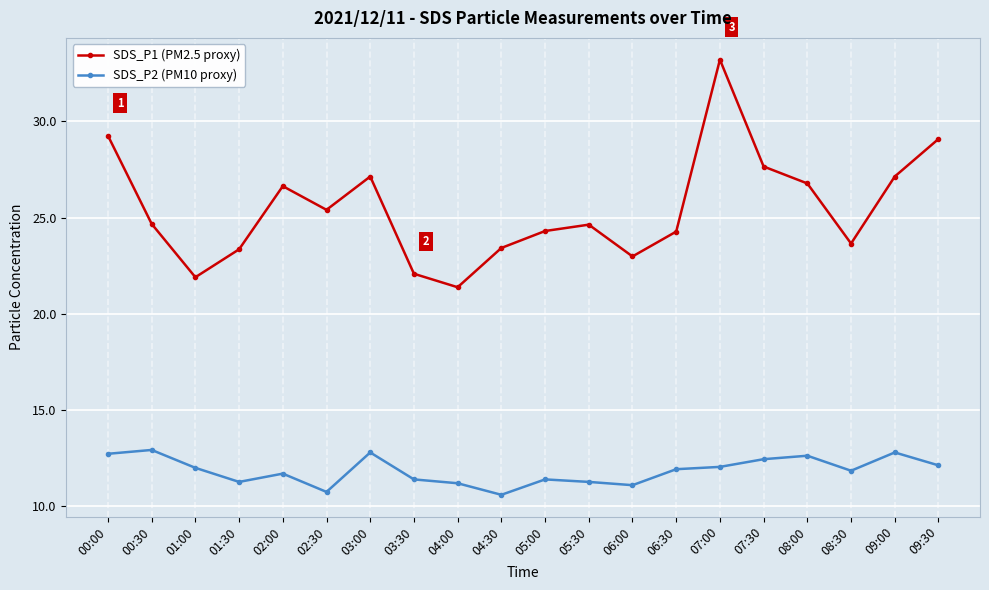

The SDS_P1 (PM2.5 proxy) series shows 5.1 at 04:00. True or false?

False